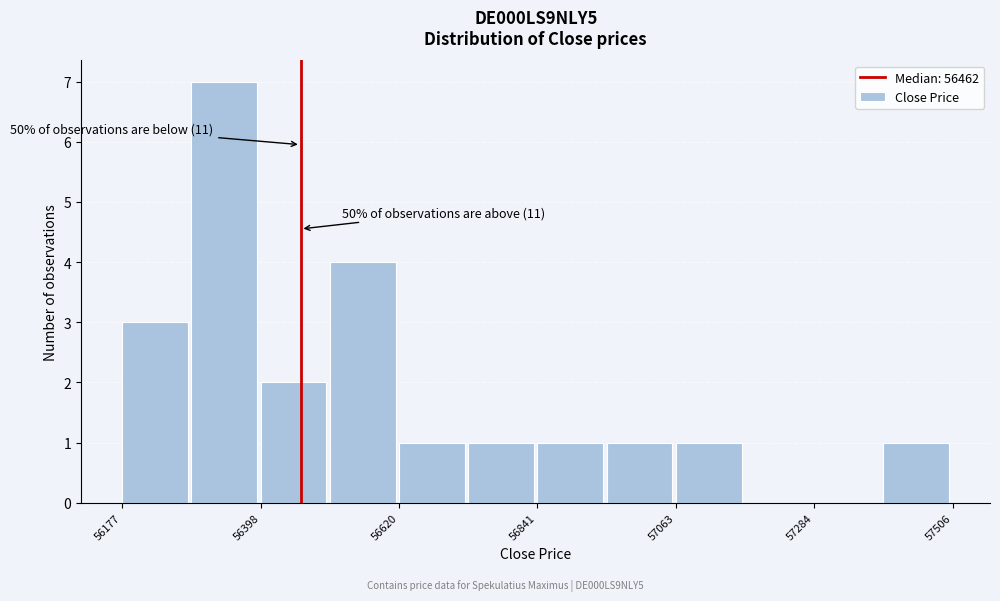

Around what value on the x-axis is the tallest bar? Give the approximate position of its centre, as read against the axis.

56350